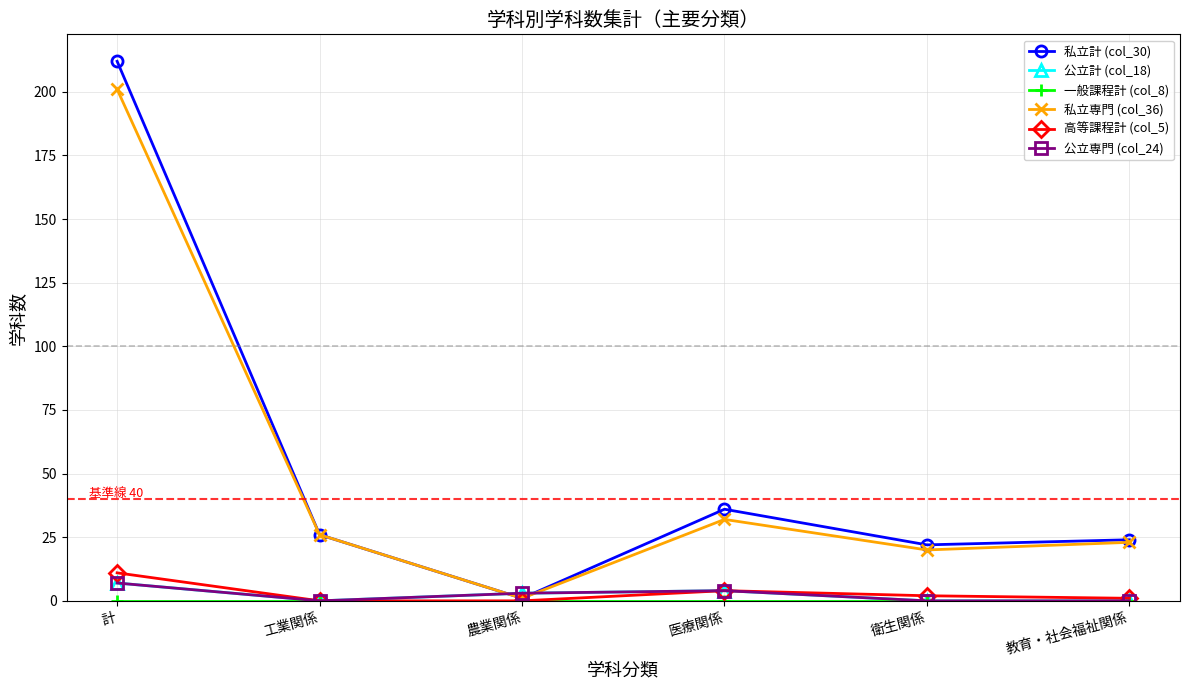

What is the difference between the maximum and minimum values in the 公立計 (col_18) series?

7